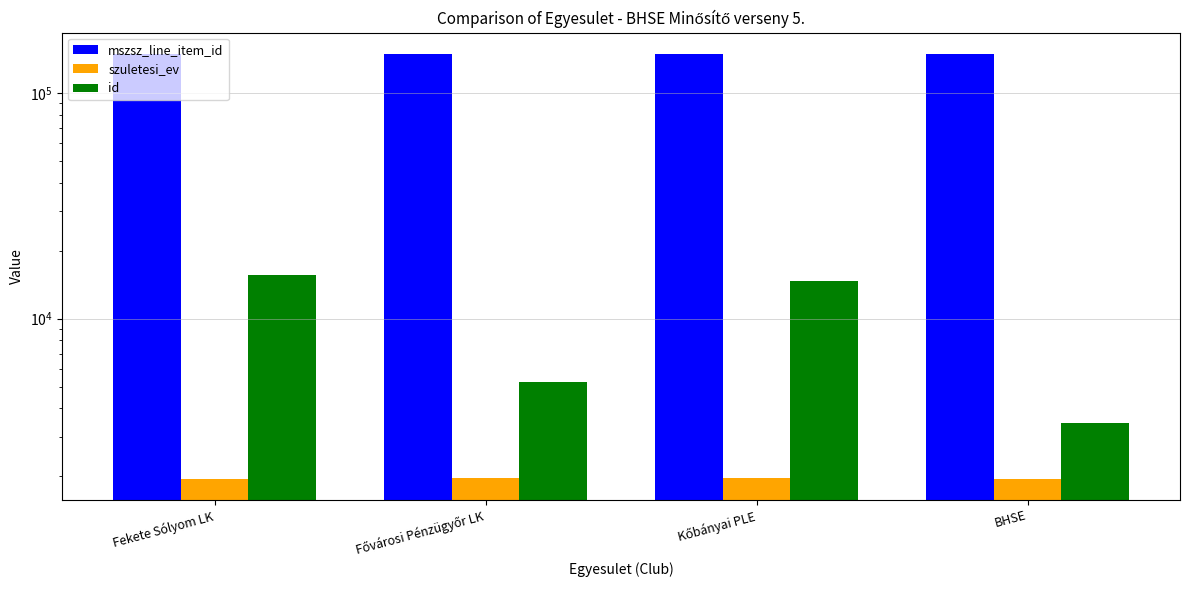

At which category does the chart reach its peak across all series?

Fekete Sólyom LK